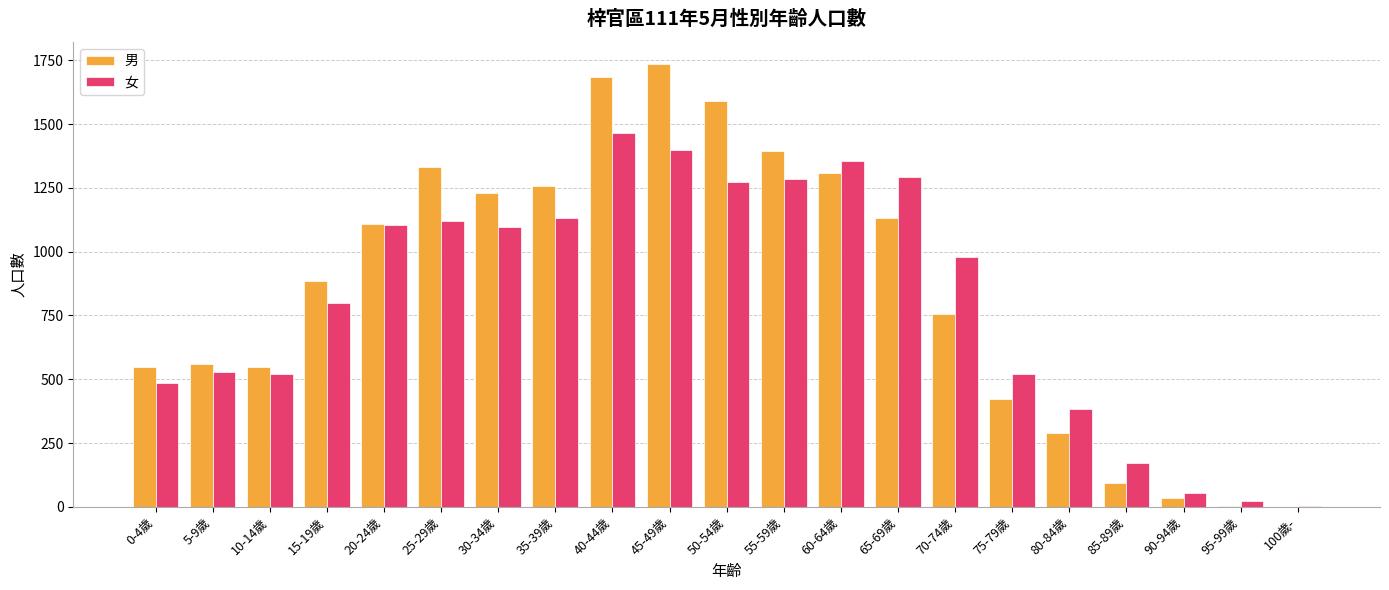

Is it true that 女 equals 1793 at 55-59歲?

False